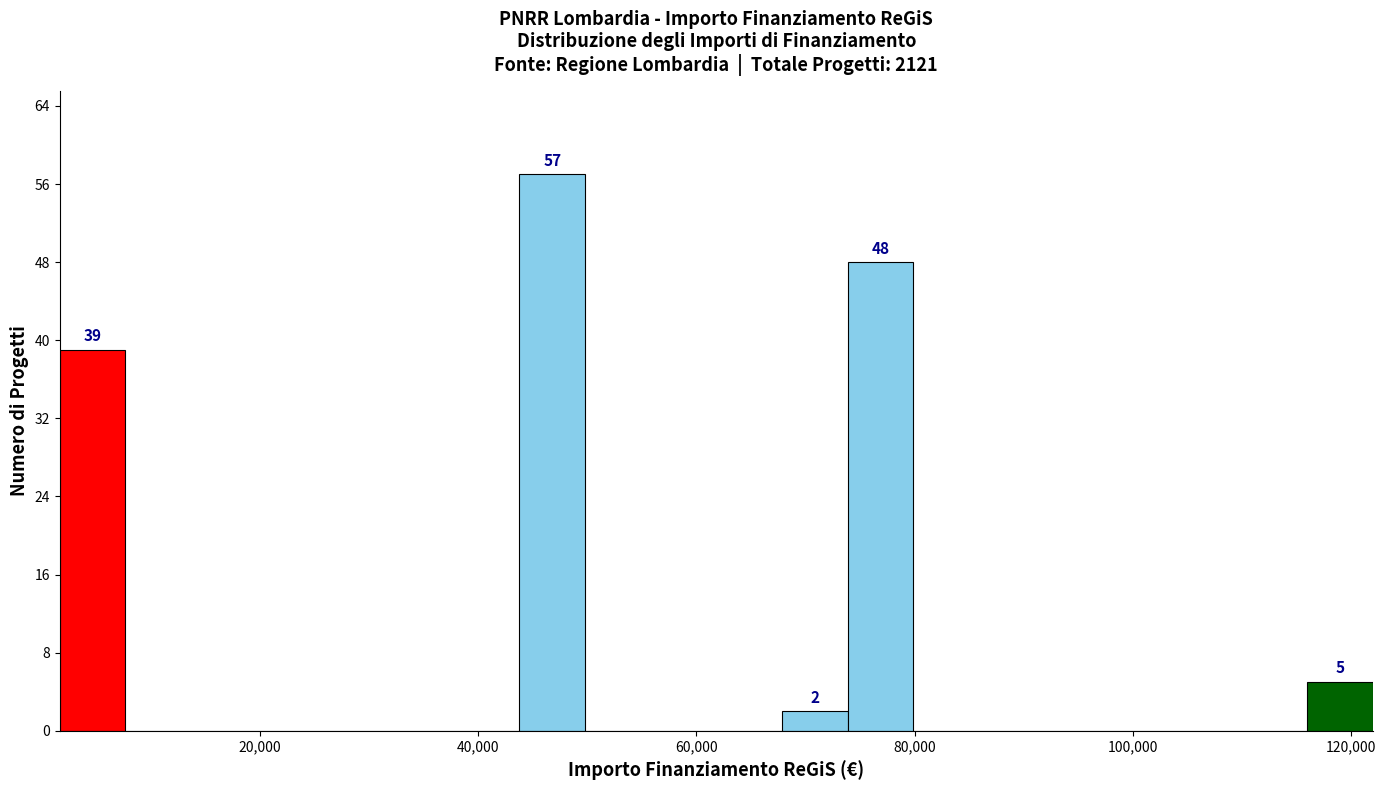

Around what value on the x-axis is the tallest bar? Give the approximate position of its centre, as read against the axis.

46000